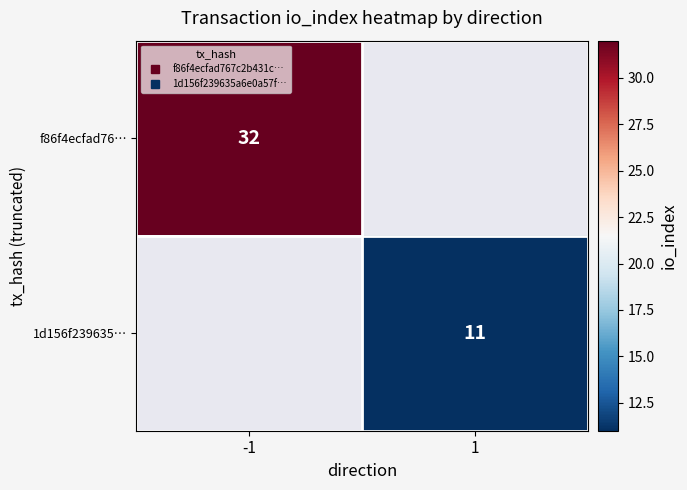

The f86f4ecfad76… series shows 32.0 at -1. True or false?

True